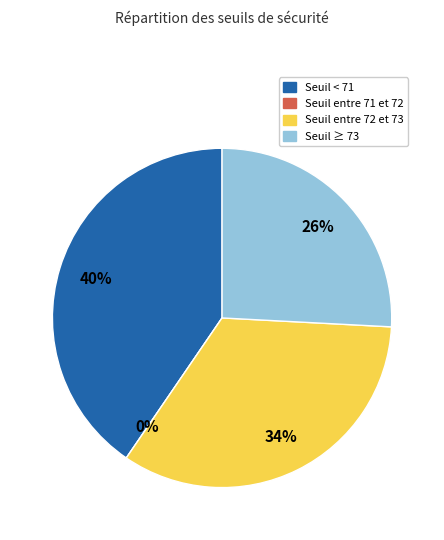

Is there a majority slice in this chart?

No